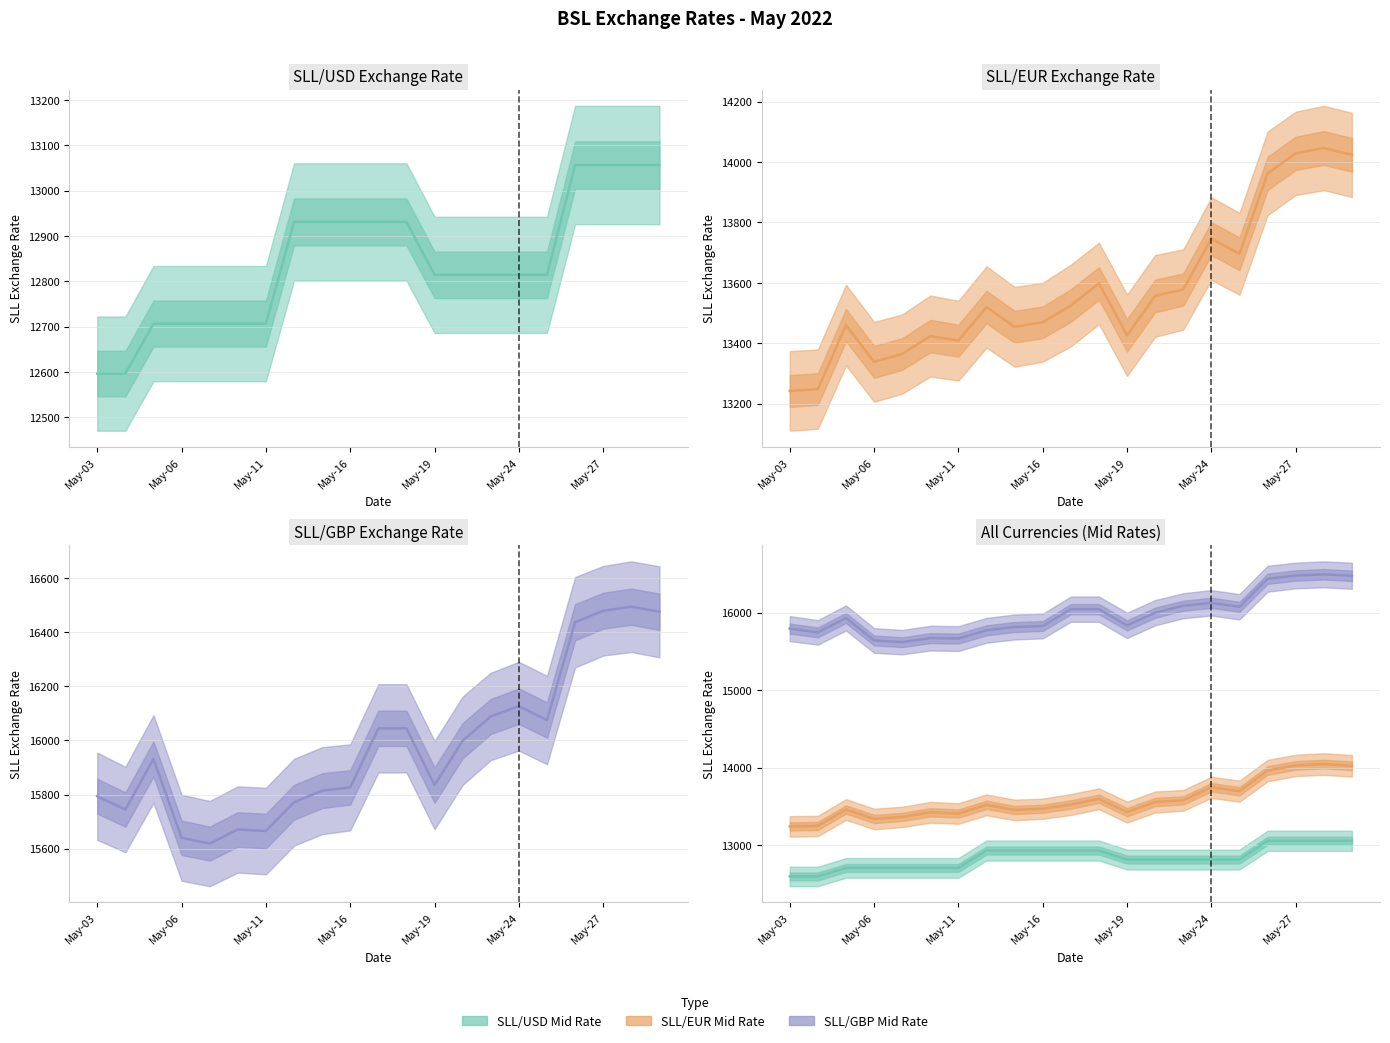

What are all the series names shown in the legend?

SLL/USD Mid Rate, SLL/EUR Mid Rate, SLL/GBP Mid Rate